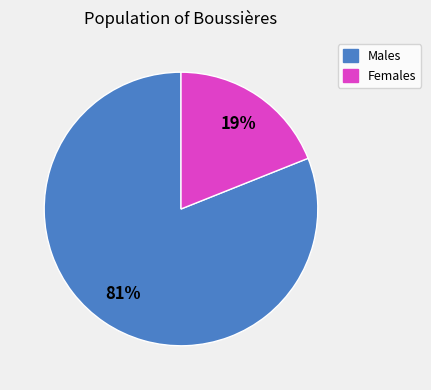

Does any single category account for the majority?

Yes